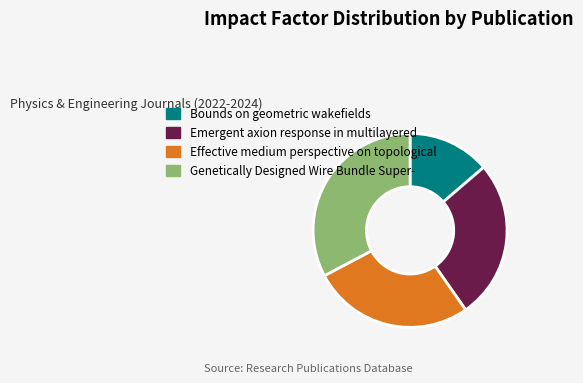

Which category has the biggest portion of the pie?

Genetically Designed Wire Bundle Super-